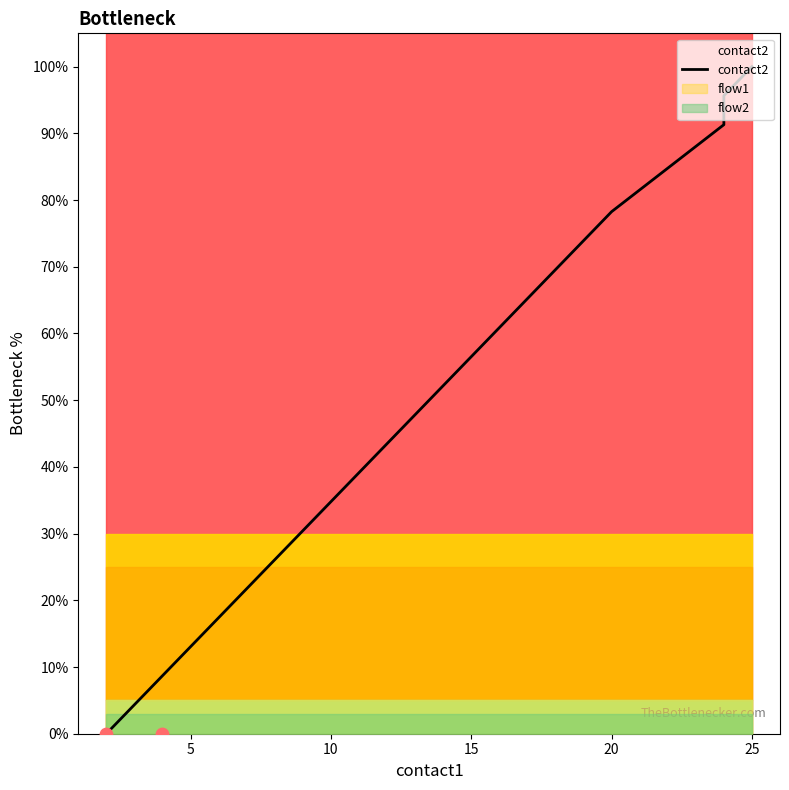

What is the change in value from 25 to 15?

+43.5